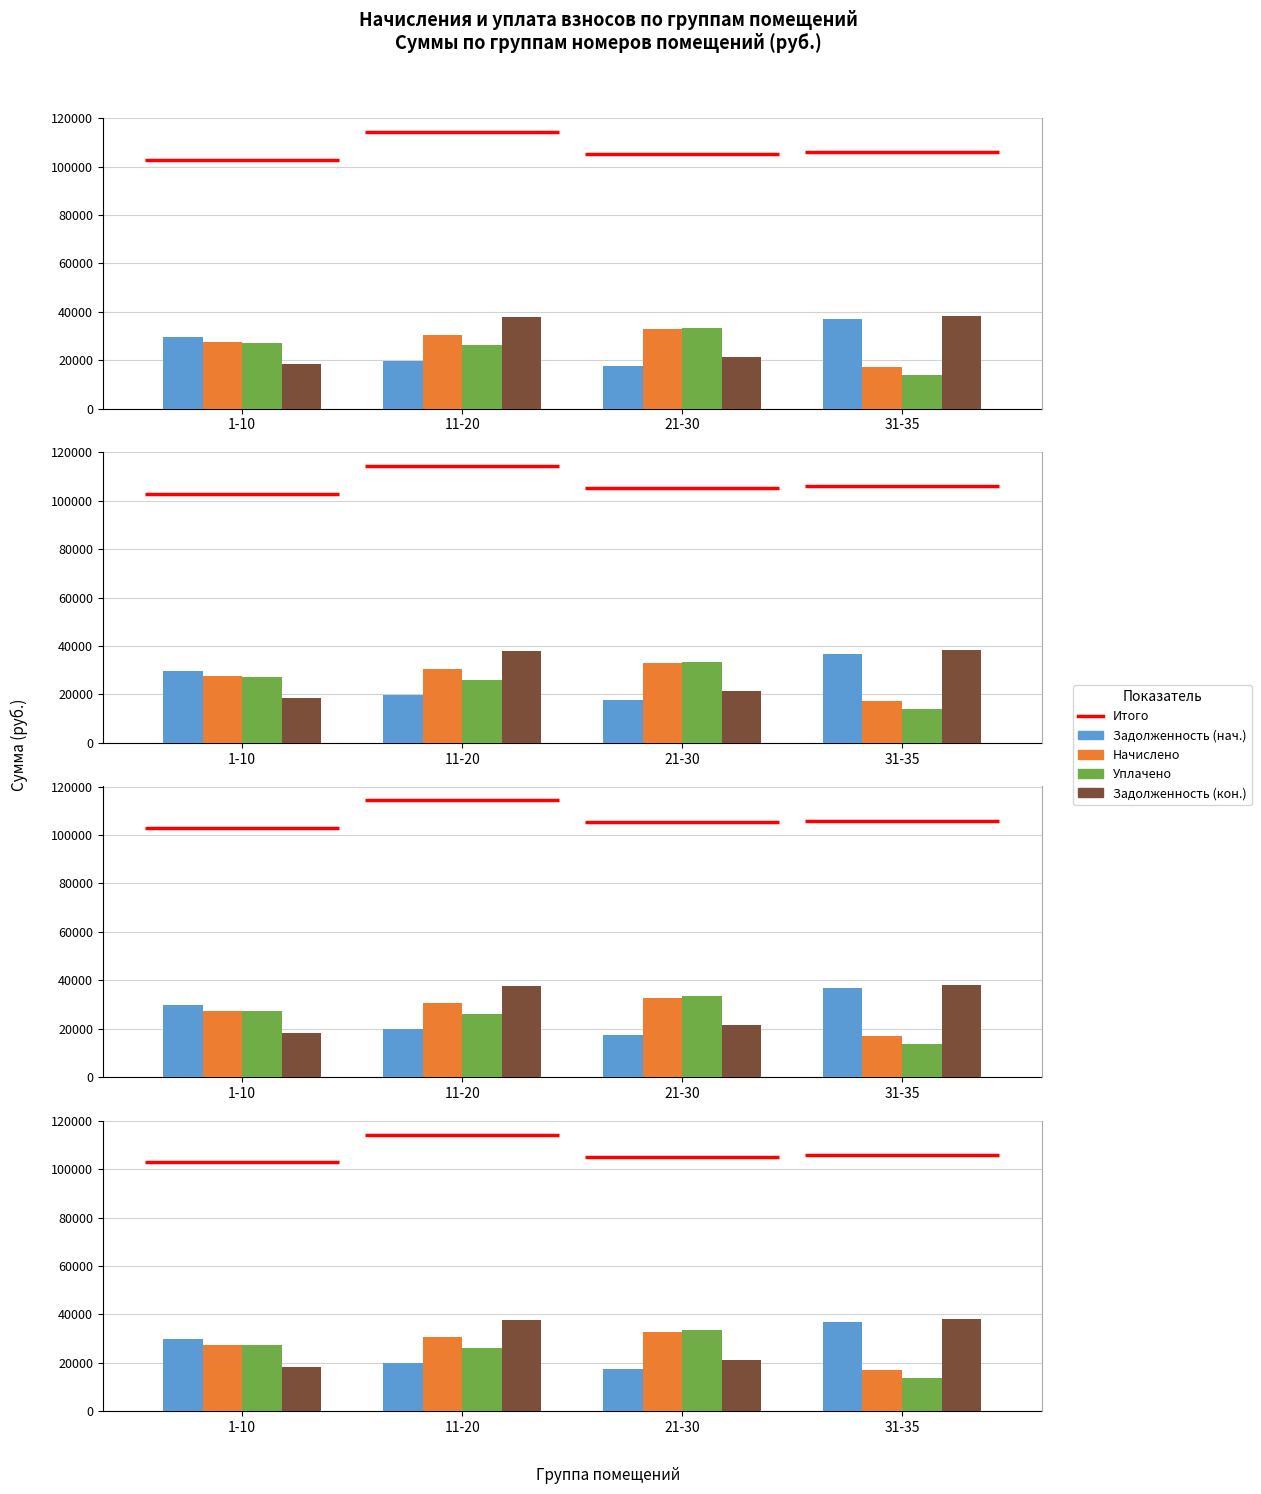

True or false: Начислено has a value of 32811.8 at 21-30.

True